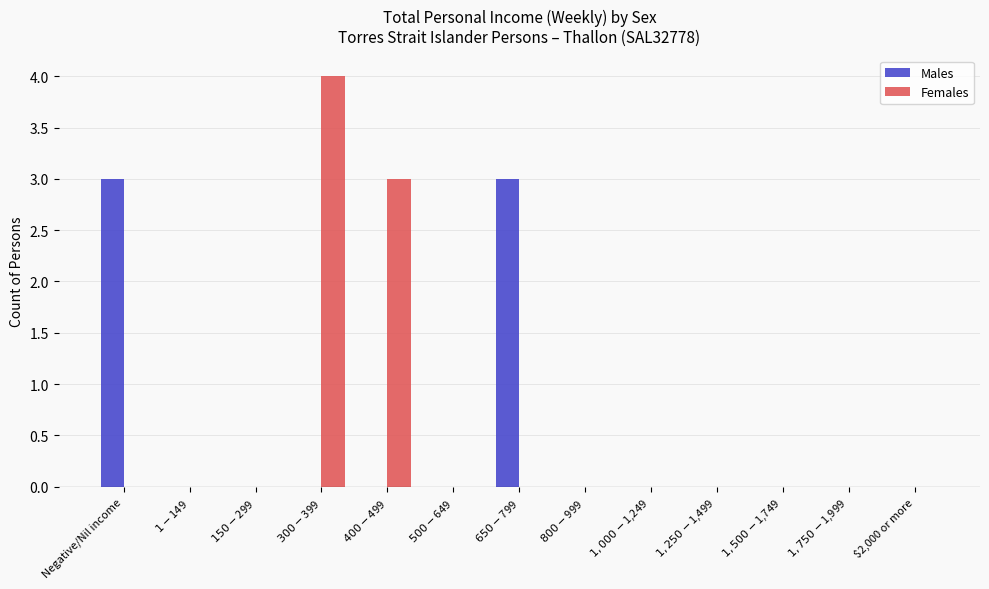

Is it true that Males equals -1 at $1,250-$1,499?

False